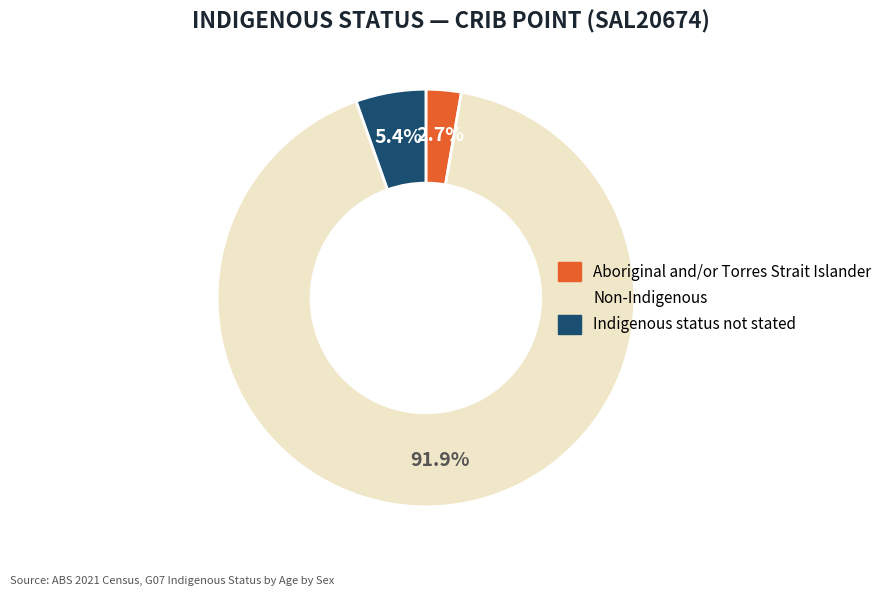

Combined, do Indigenous status not stated and Non-Indigenous account for over 50%?

Yes